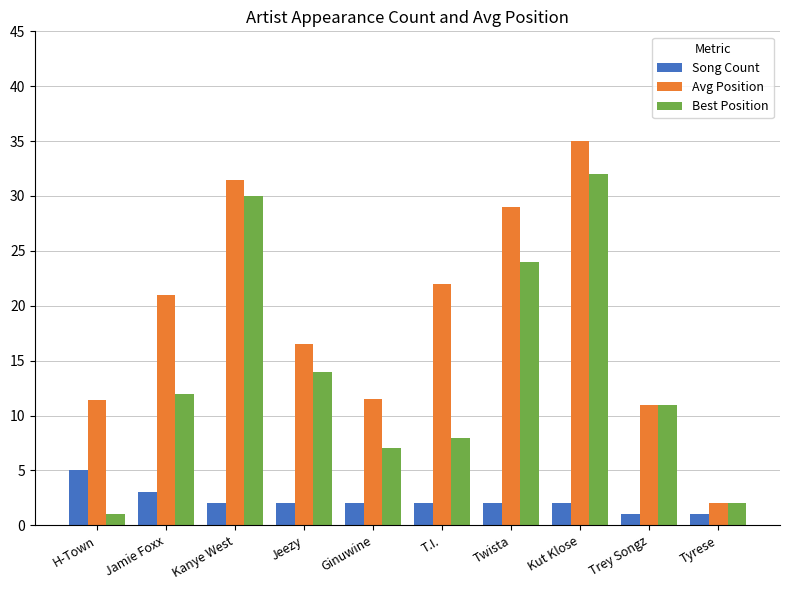

The Avg Position series shows 13.9 at T.I.. True or false?

False